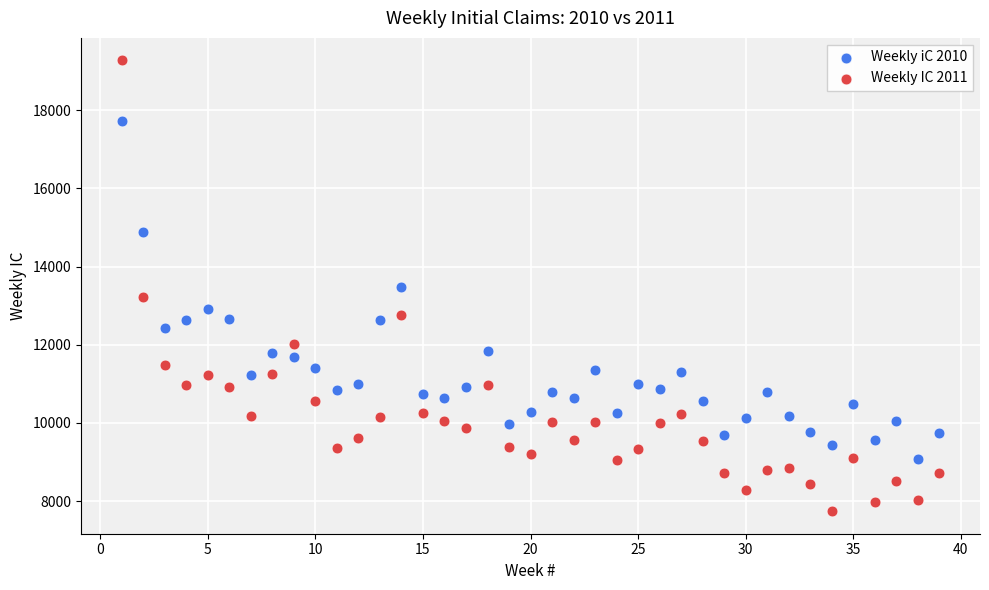

What are all the series names shown in the legend?

Weekly iC 2010, Weekly IC 2011